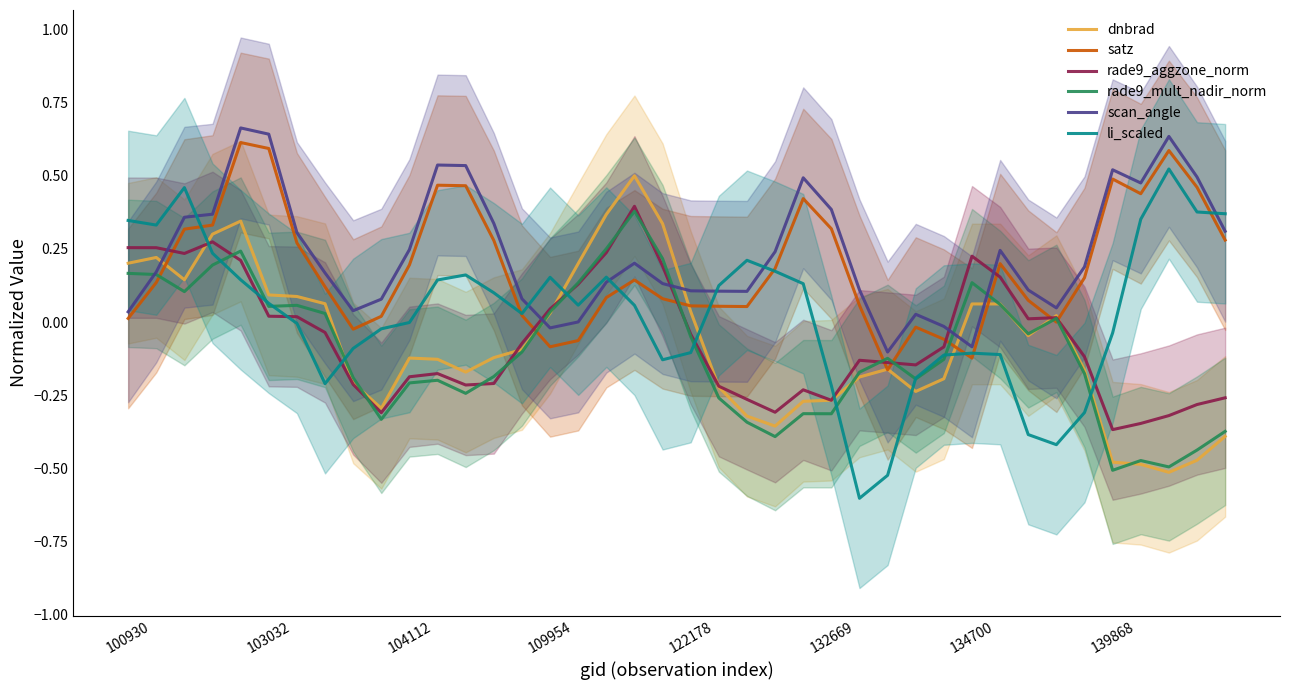

What value does the scan_angle series have at 26?

0.1